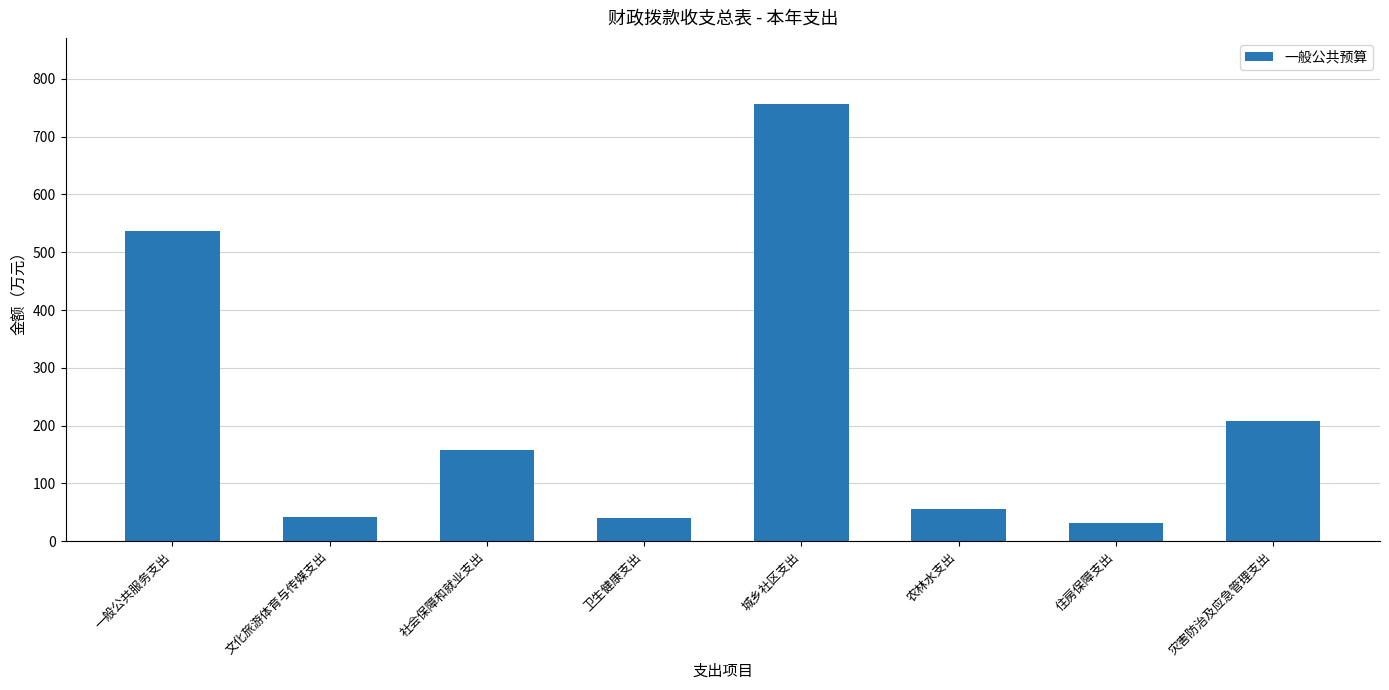

What is the label of the 3rd bar from the right?

农林水支出